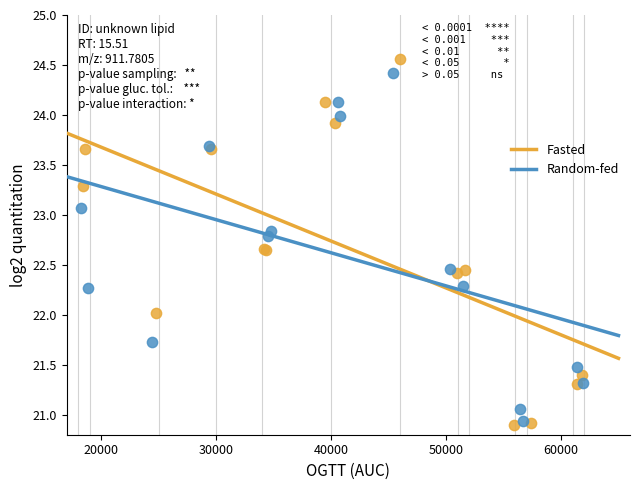

Which series has the largest Y range (max minus min)?

Fasted